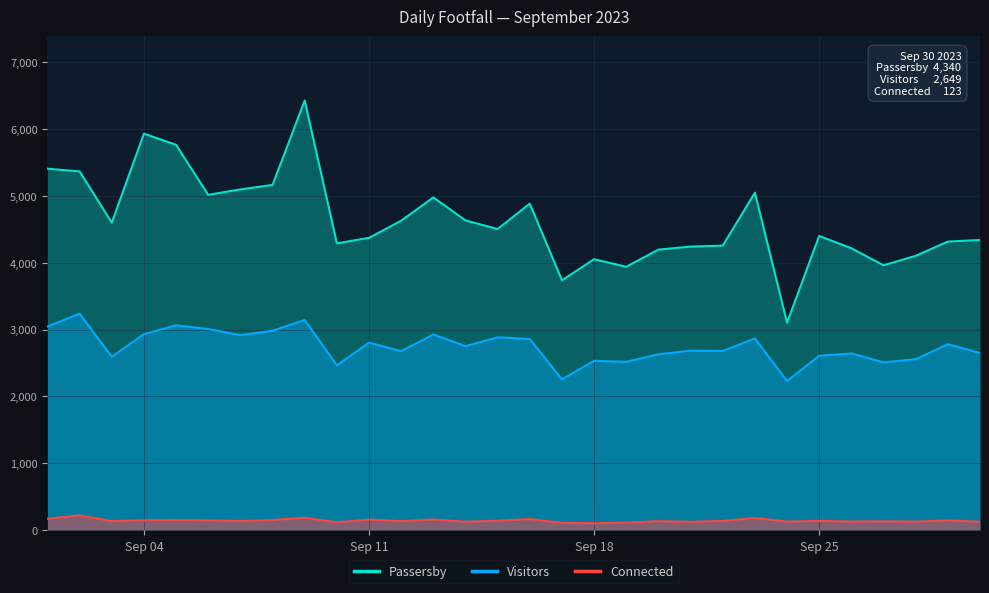

True or false: Visitors and Passersby intersect in this chart.

False